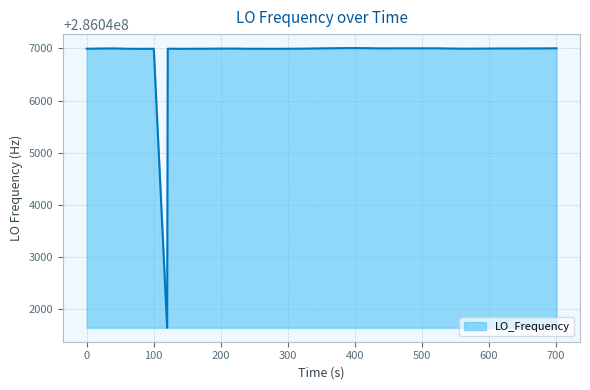

What is the smallest value displayed?

286041645.8